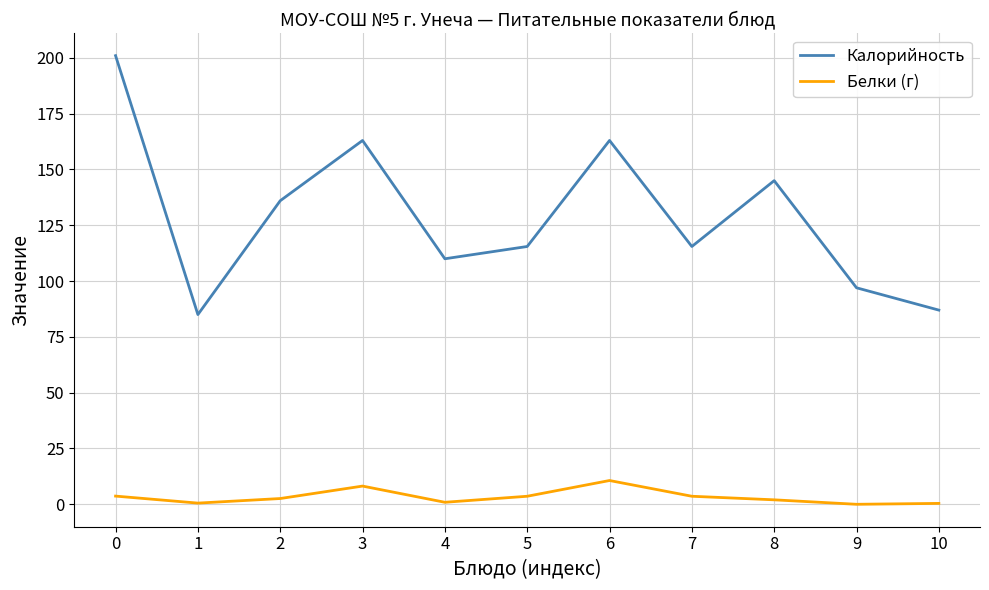

What is the maximum value shown in the chart?

201.0